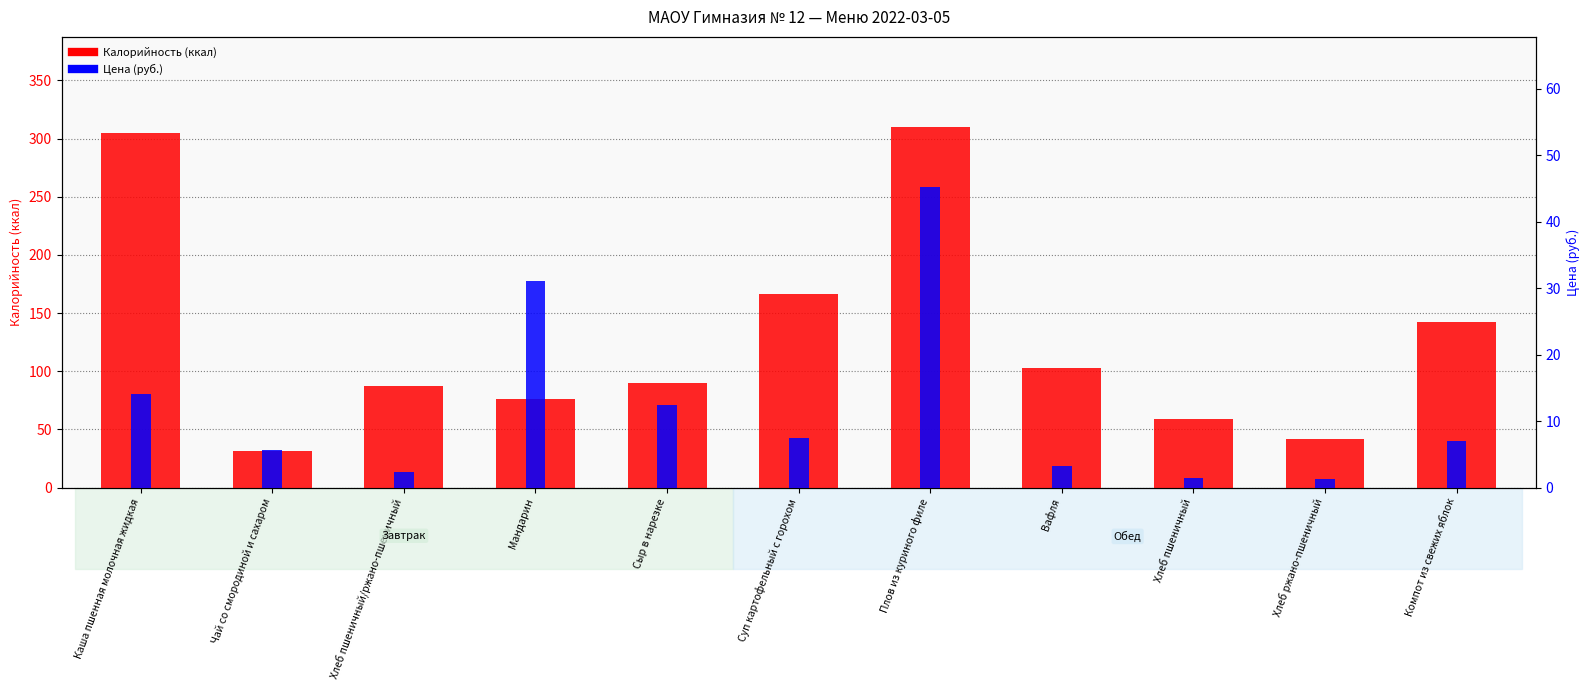

Rank the series by their average value, from lowest to highest.

Цена (руб.), Калорийность (ккал)